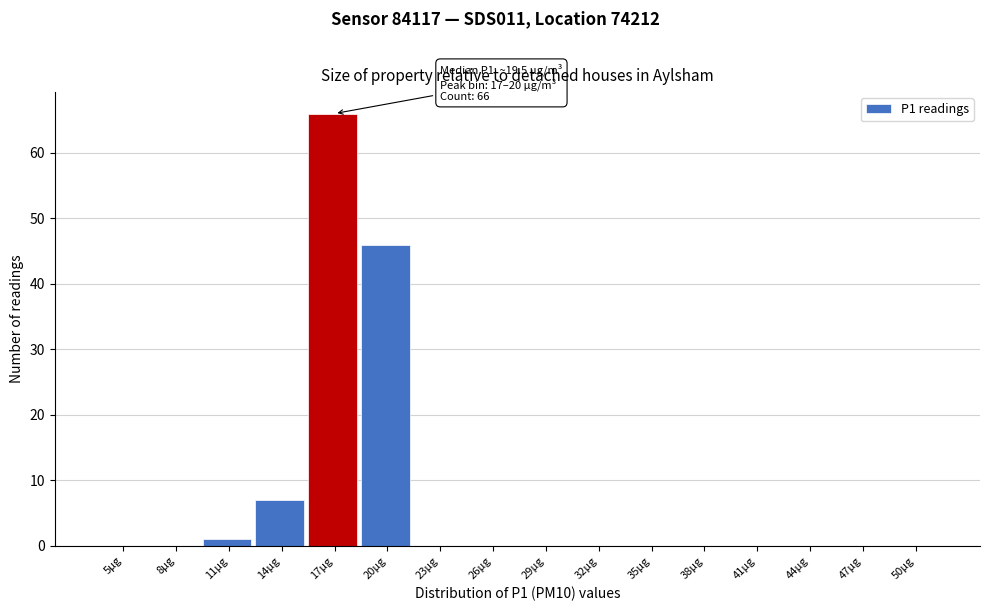

Reading left to right, transcribe all the data shown in this chart.

5µg=0	8µg=0	11µg=1	14µg=7	17µg=66	20µg=46	23µg=0	26µg=0	29µg=0	32µg=0	35µg=0	38µg=0	41µg=0	44µg=0	47µg=0	50µg=0